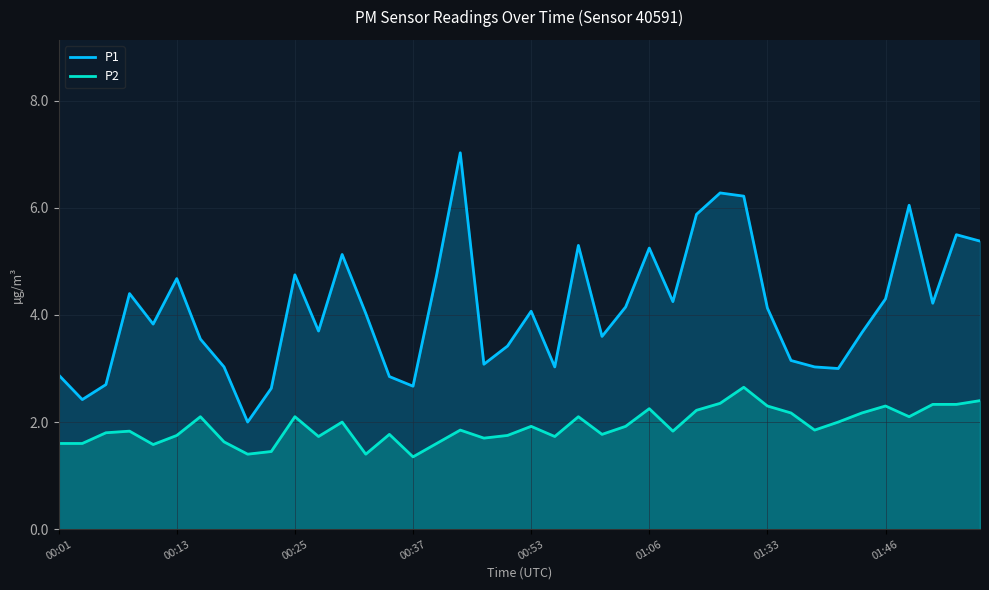

What is the difference between the maximum and second lowest values in the P1 series?

4.6